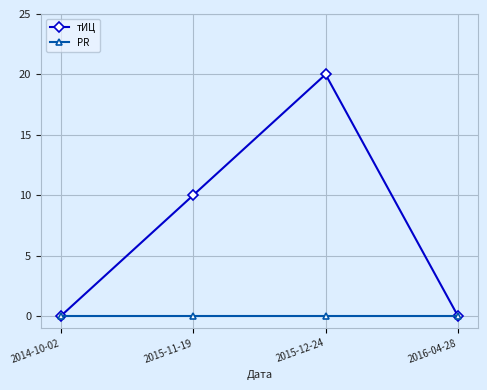

List the series in order of their peak value, lowest first.

PR, тИЦ